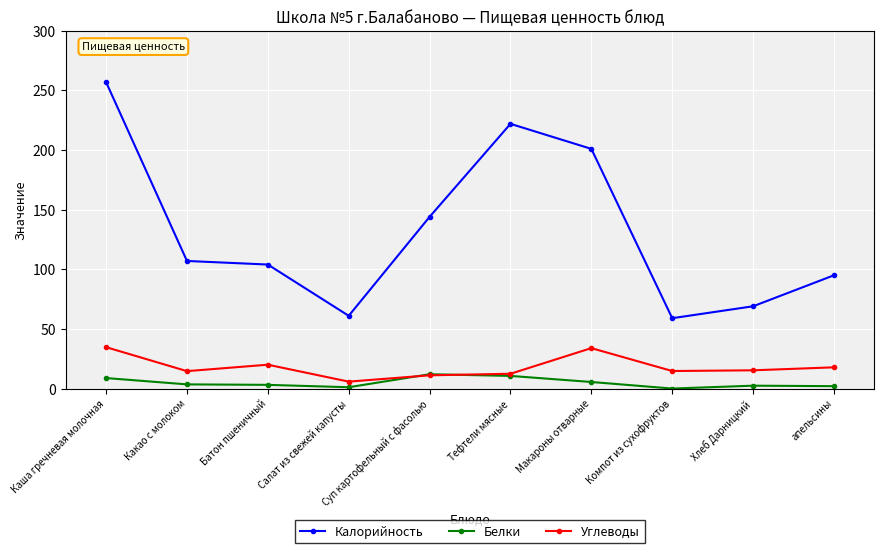

What is the maximum value shown in the chart?

257.0